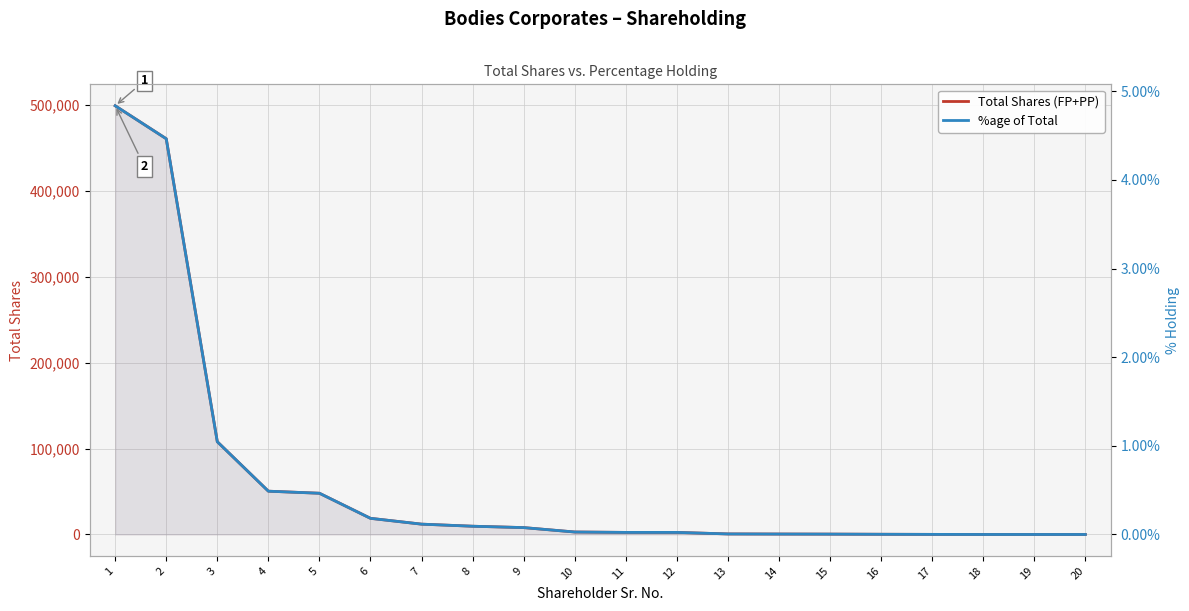

How many lines are shown in the chart?

2